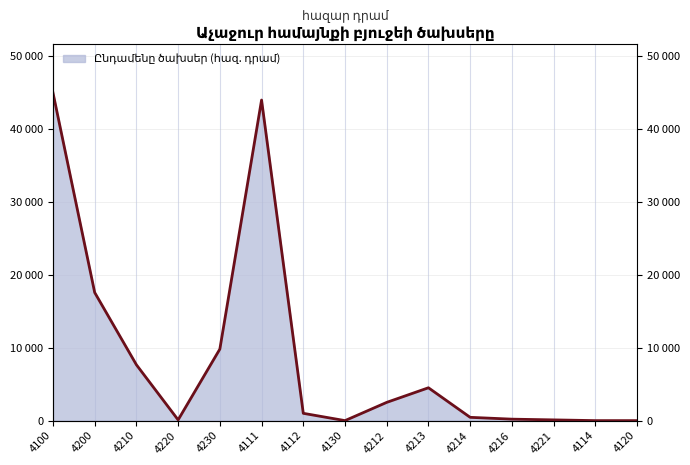

Rank the categories by value from highest to lowest.

4100, 4111, 4200, 4230, 4210, 4213, 4212, 4112, 4214, 4216, 4220, 4221, 4130, 4114, 4120